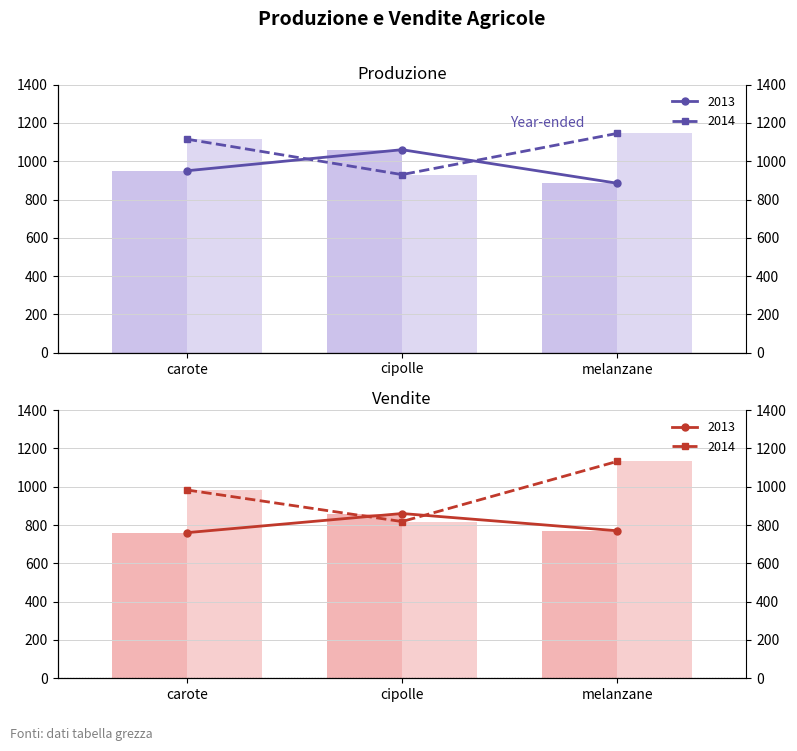

Count the Produzione values in the range 885 to 1060.

3